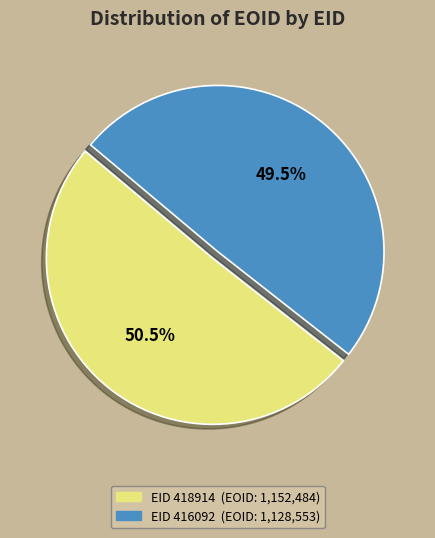

Which slice is the largest?

EID 418914